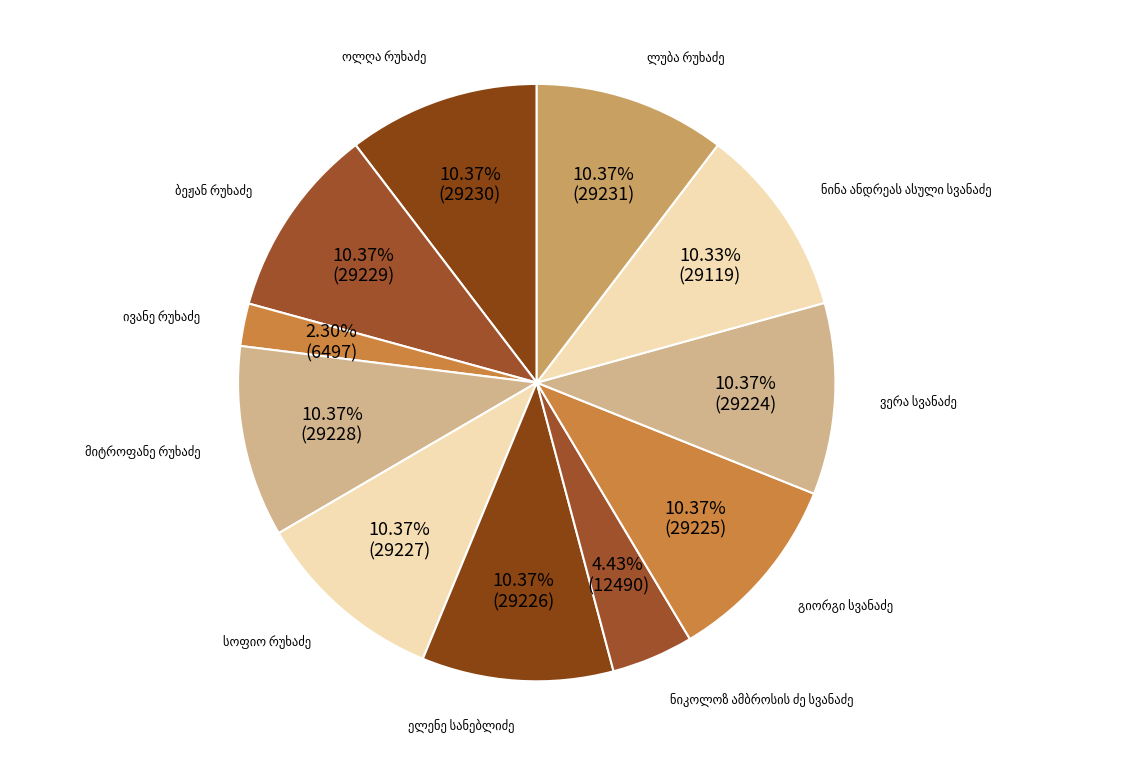

To the nearest percent, what is the combined percentage of ბეჟან რუხაძე and ნინა ანდრეას ასული სვანაძე?

21%